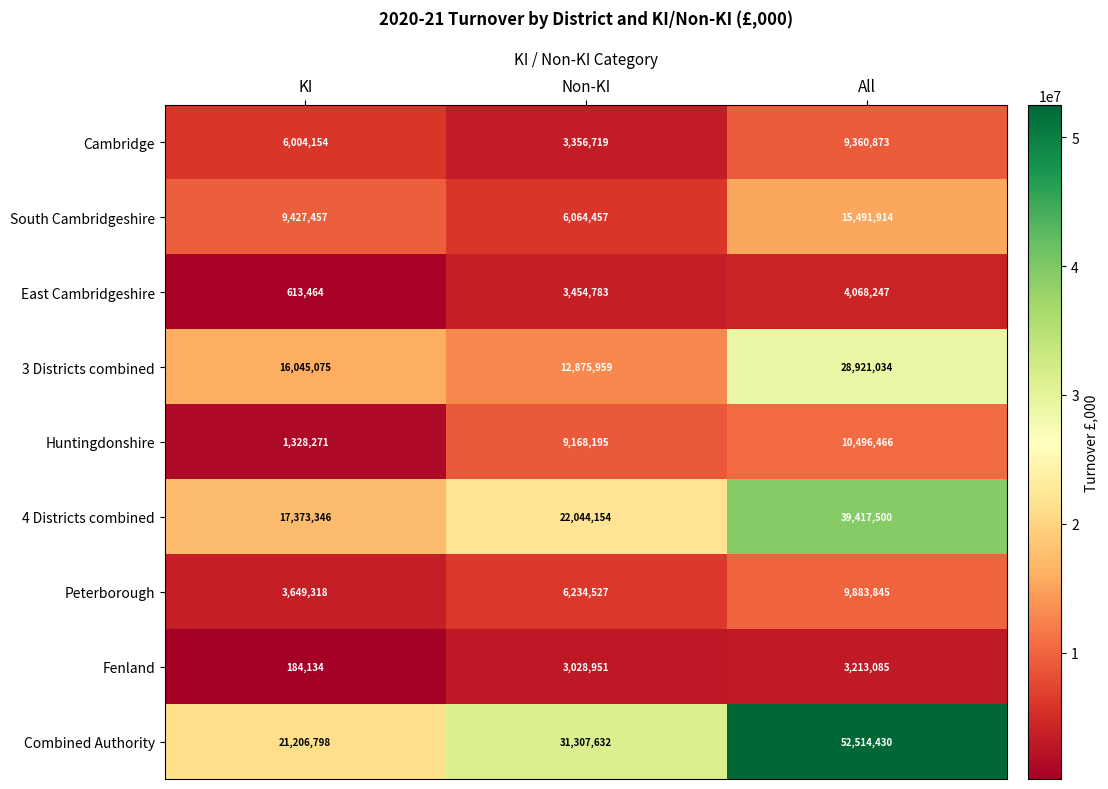

Reading left to right, what are all the values shown in this chart?

Cambridge: KI=6004154	Non-KI=3356719	All=9360873
South Cambridgeshire: KI=9427457	Non-KI=6064457	All=15491914
East Cambridgeshire: KI=613464	Non-KI=3454783	All=4068247
3 Districts combined: KI=16045075	Non-KI=12875959	All=28921034
Huntingdonshire: KI=1328271	Non-KI=9168195	All=10496466
4 Districts combined: KI=17373346	Non-KI=22044154	All=39417500
Peterborough: KI=3649318	Non-KI=6234527	All=9883845
Fenland: KI=184134	Non-KI=3028951	All=3213085
Combined Authority: KI=21206798	Non-KI=31307632	All=52514430